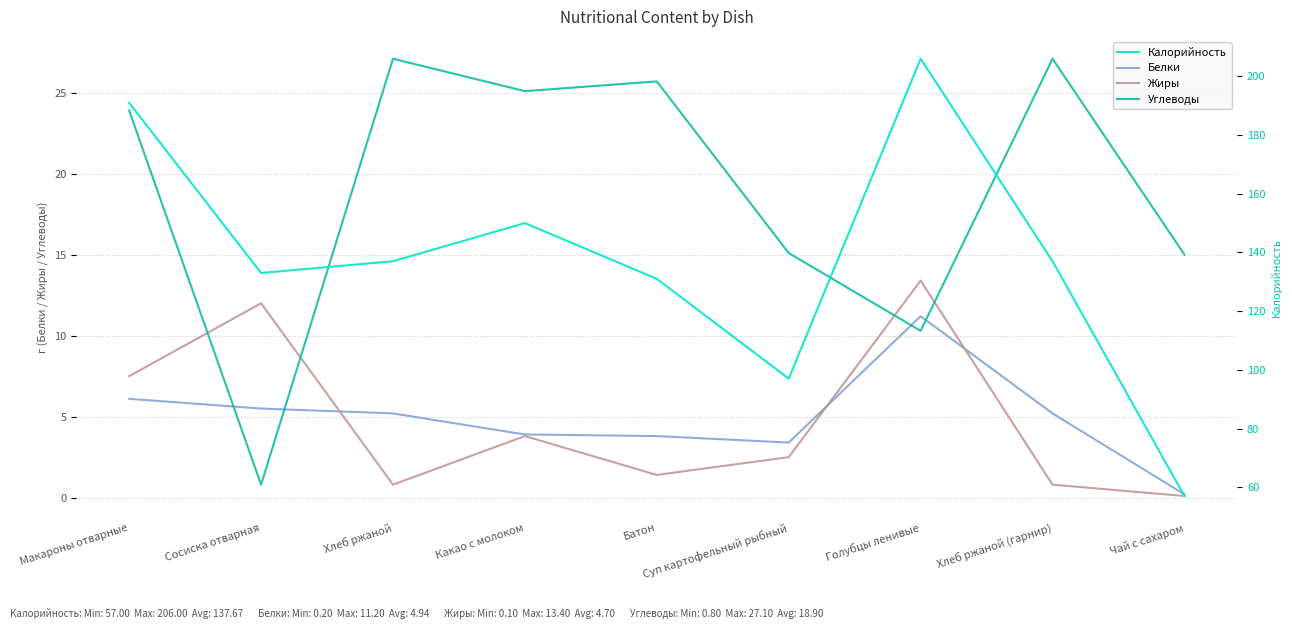

What is the spread (max minus min) of values at Хлеб ржаной?

136.2